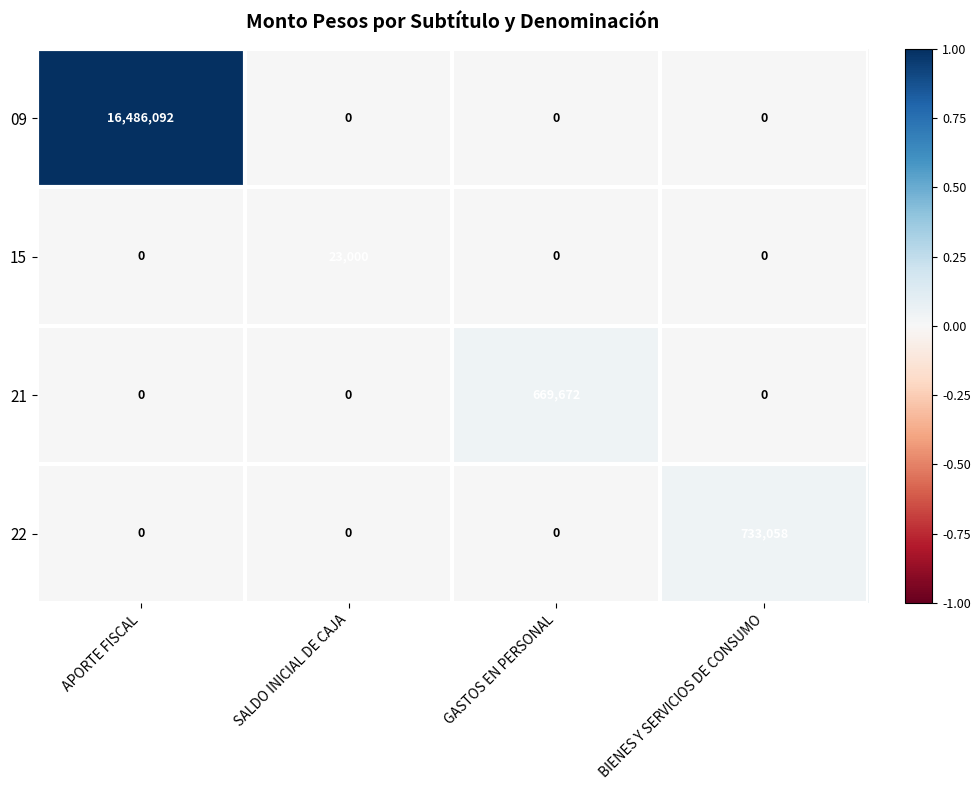

At which category is the sum across all series the highest?

APORTE FISCAL